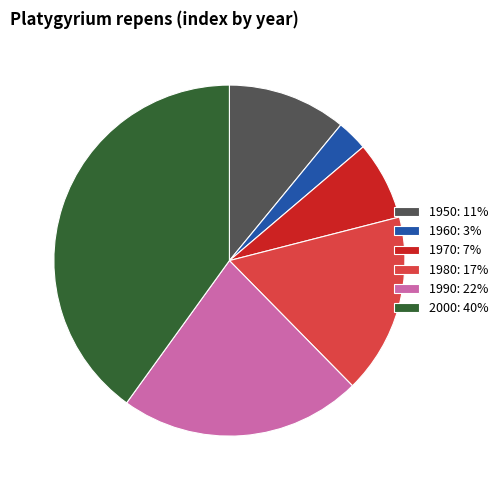

Rank the categories by value from lowest to highest.

1960, 1970, 1950, 1980, 1990, 2000